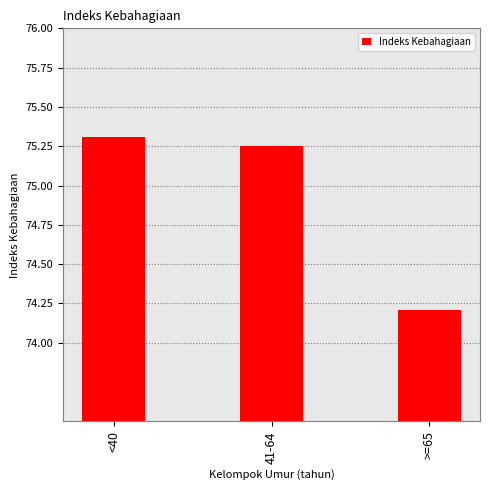

What is the label of the 1st bar from the right?

>=65